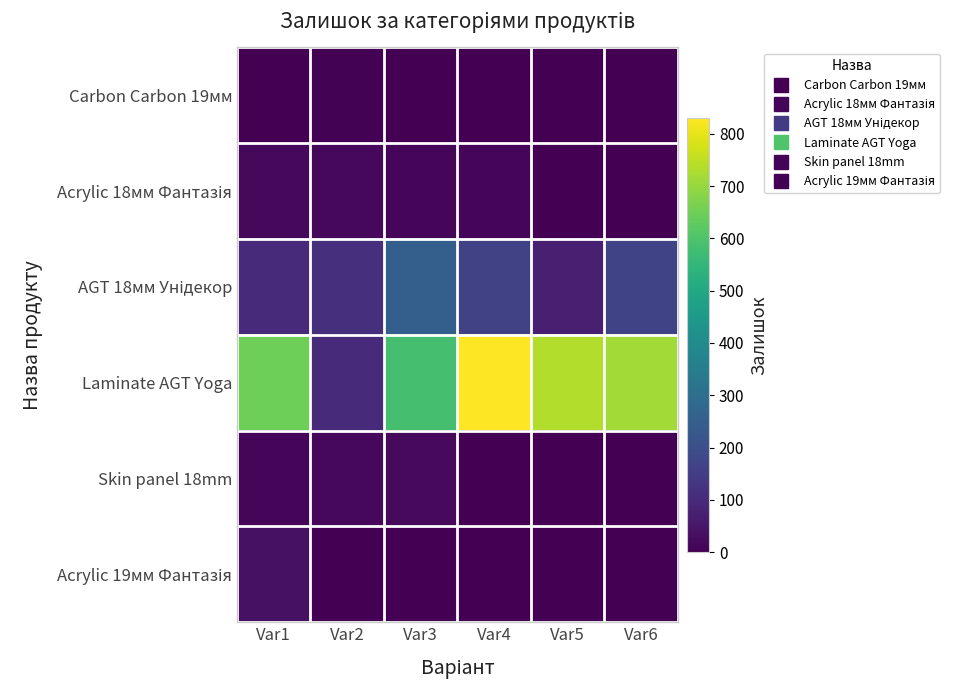

Count the number of categories in the chart.

6